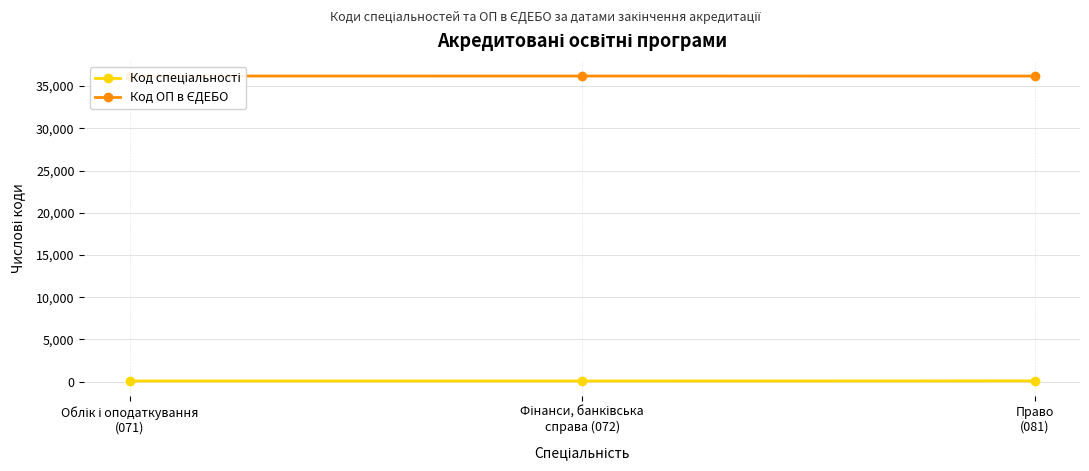

The Код ОП в ЄДЕБО series shows 19380 at Право
(081). True or false?

False